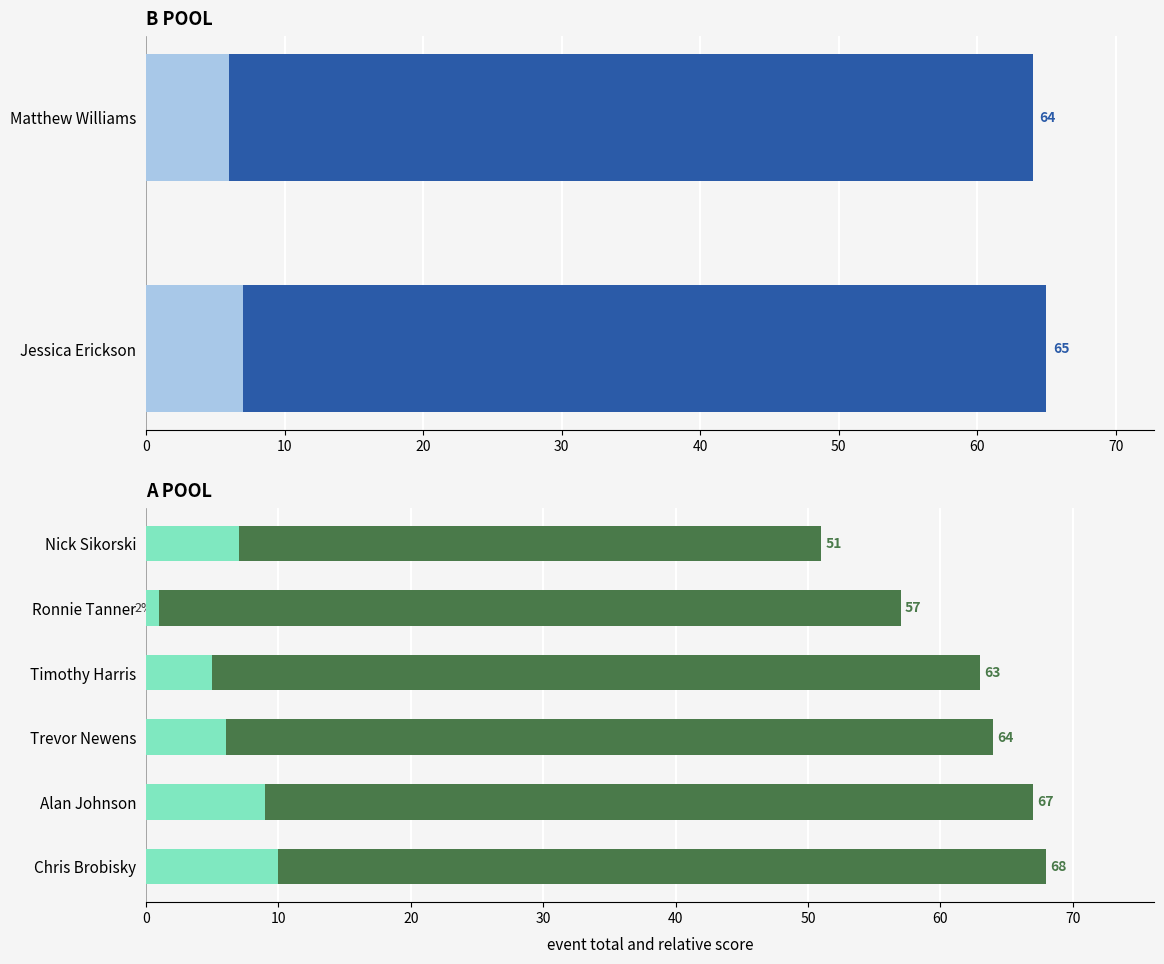

The event_total_score series shows 67.0 at 40. True or false?

True